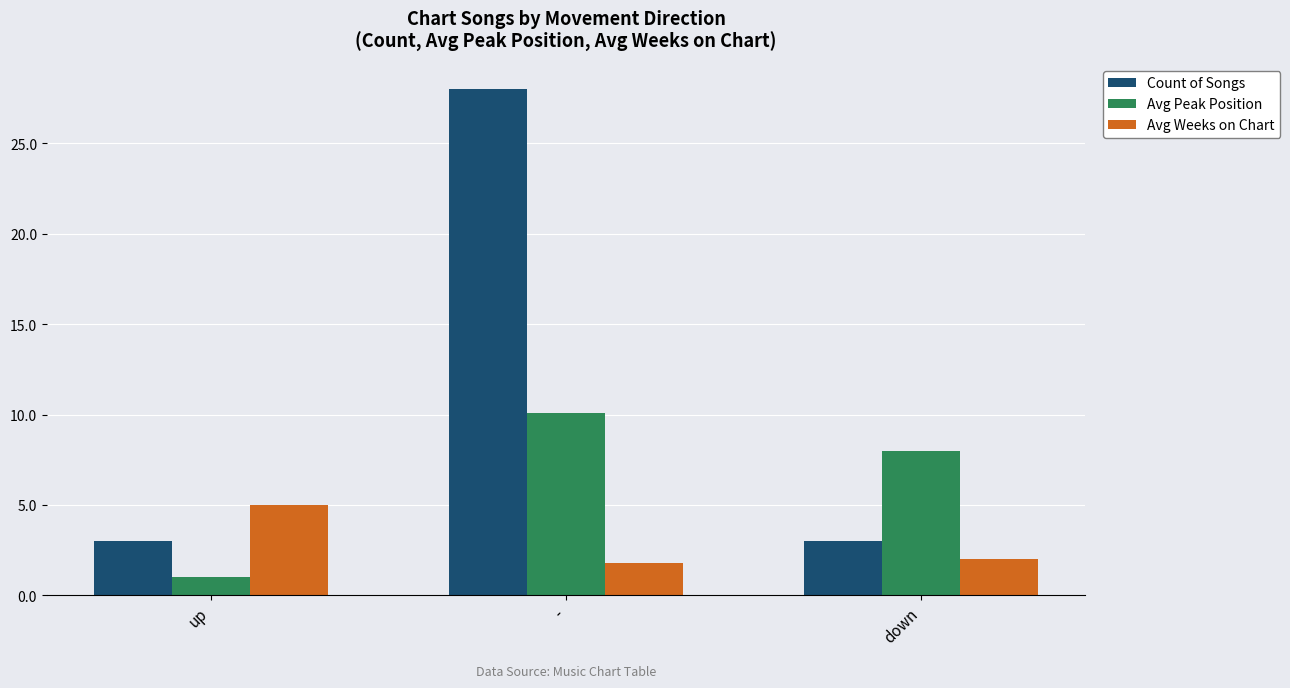

At which category is the sum across all series the highest?

-